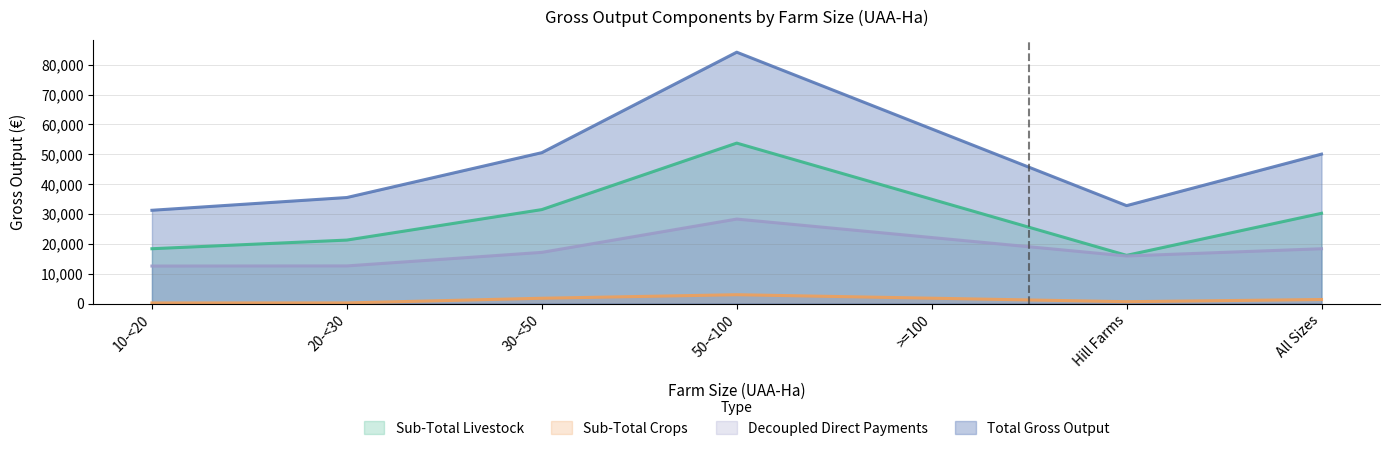

True or false: Decoupled Direct Payments has more than 0 points higher than both neighbors.

True